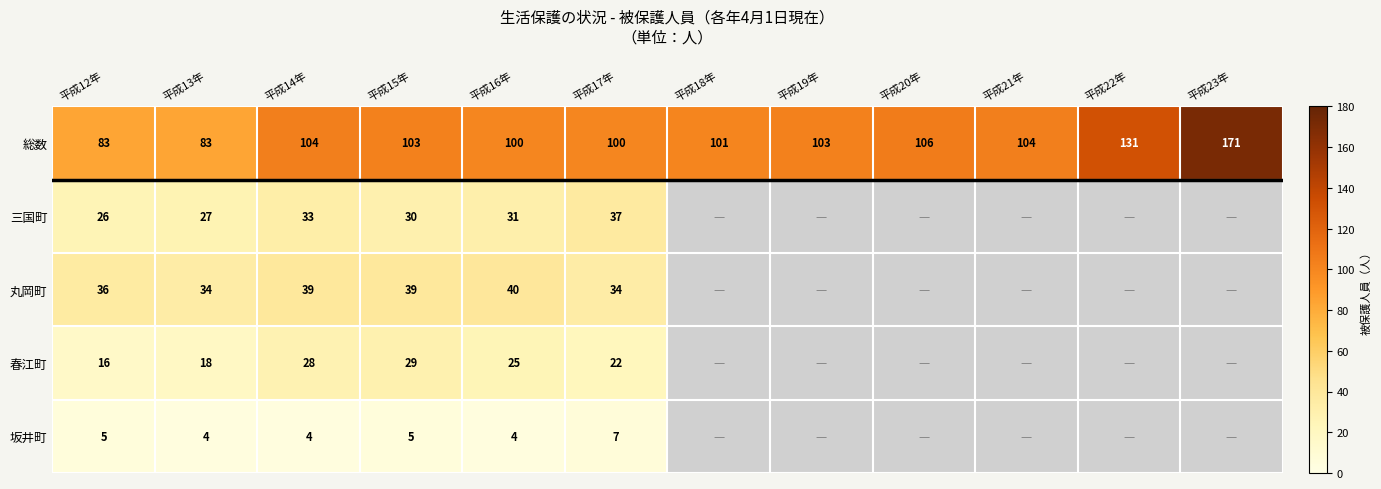

Where does the 総数 series first go above 103?

平成14年